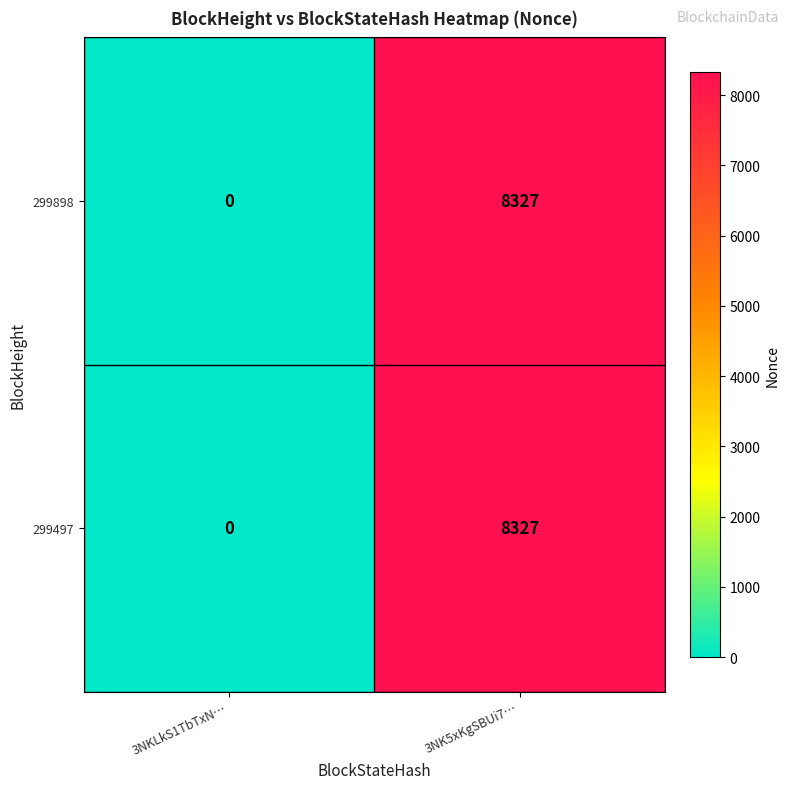

What is the maximum value for 299497?

8327